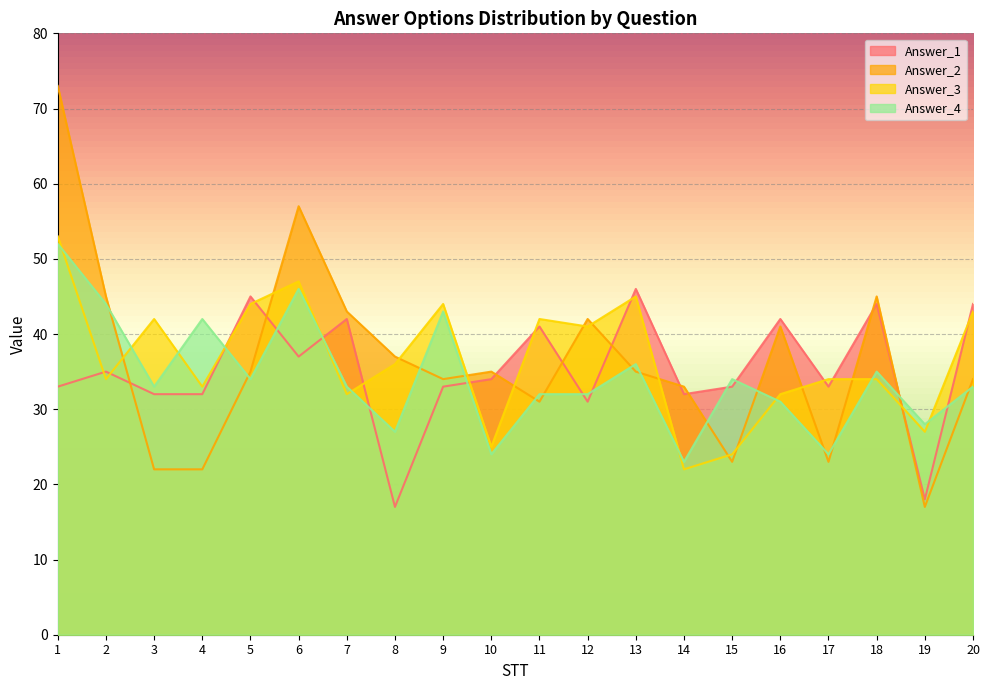

Reading left to right, list all the values displayed in this chart.

Answer_1: 1=33	2=35	3=32	4=32	5=45	6=37	7=42	8=17	9=33	10=34	11=41	12=31	13=46	14=32	15=33	16=42	17=33	18=44	19=18	20=44
Answer_2: 1=73	2=45	3=22	4=22	5=35	6=57	7=43	8=37	9=34	10=35	11=31	12=42	13=35	14=33	15=23	16=41	17=23	18=45	19=17	20=34
Answer_3: 1=53	2=34	3=42	4=33	5=44	6=47	7=32	8=36	9=44	10=25	11=42	12=41	13=45	14=22	15=24	16=32	17=34	18=34	19=27	20=43
Answer_4: 1=52	2=44	3=33	4=42	5=34	6=46	7=33	8=27	9=43	10=24	11=32	12=32	13=36	14=23	15=34	16=31	17=24	18=35	19=28	20=33